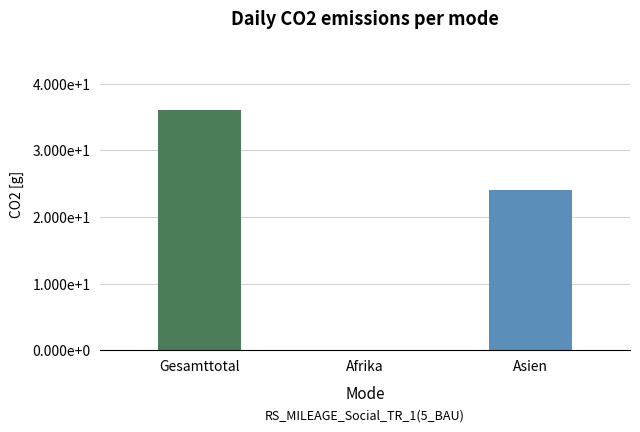

Are the bars grouped side by side (vs. stacked)?

No